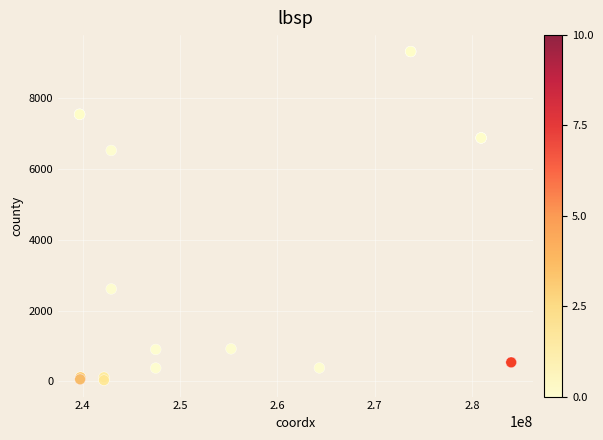

What Y value in the scatter plot is closest to 4676?

6525.0